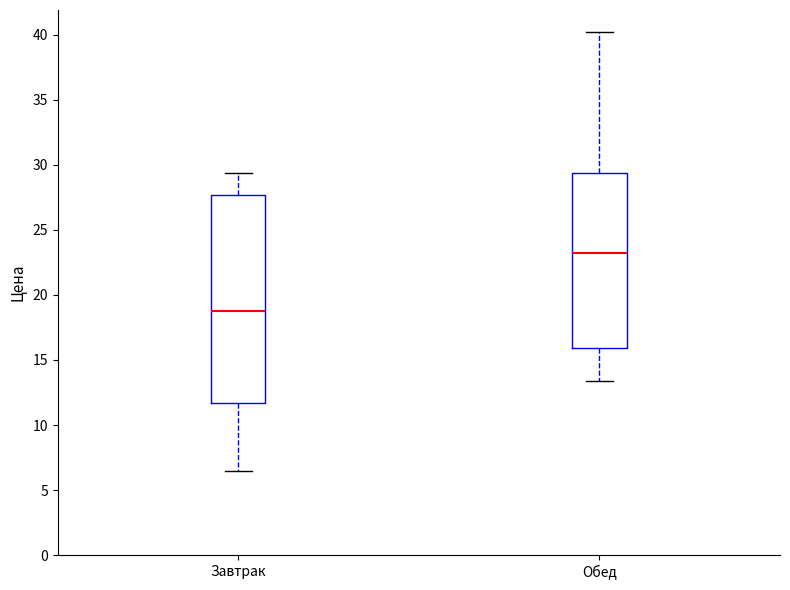

Which box's median line is the lowest?

Завтрак